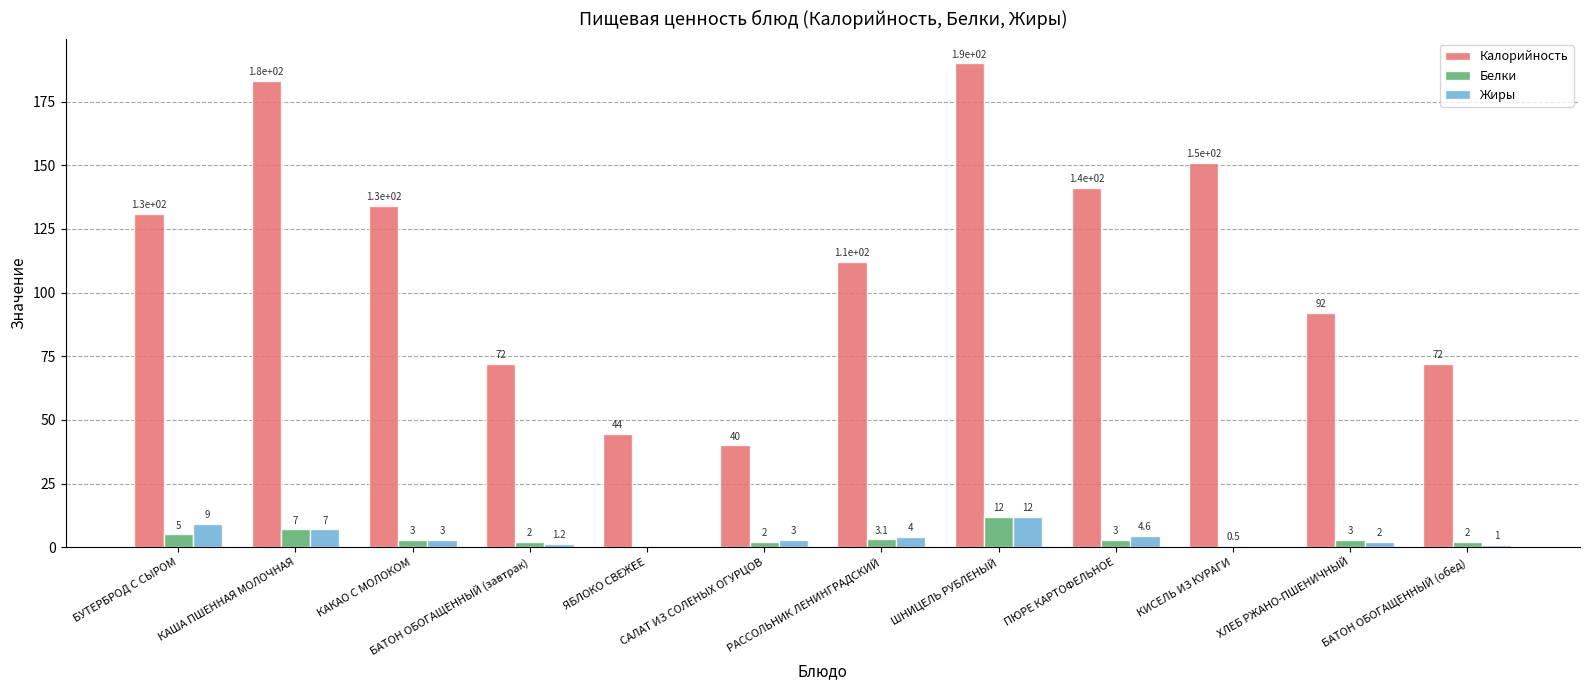

Reading left to right, what are all the values shown in this chart?

Калорийность: БУТЕРБРОД С СЫРОМ=131.0	КАША ПШЕННАЯ МОЛОЧНАЯ=183.0	КАКАО С МОЛОКОМ=134.0	БАТОН ОБОГАЩЕННЫЙ (завтрак)=71.9	ЯБЛОКО СВЕЖЕЕ=44.4	САЛАТ ИЗ СОЛЕНЫХ ОГУРЦОВ=40.0	РАССОЛЬНИК ЛЕНИНГРАДСКИЙ=112.0	ШНИЦЕЛЬ РУБЛЕНЫЙ=190.0	ПЮРЕ КАРТОФЕЛЬНОЕ=141.0	КИСЕЛЬ ИЗ КУРАГИ=151.0	ХЛЕБ РЖАНО-ПШЕНИЧНЫЙ=92.0	БАТОН ОБОГАЩЕННЫЙ (обед)=72.0
Белки: БУТЕРБРОД С СЫРОМ=5.0	КАША ПШЕННАЯ МОЛОЧНАЯ=7.0	КАКАО С МОЛОКОМ=3.0	БАТОН ОБОГАЩЕННЫЙ (завтрак)=2.0	ЯБЛОКО СВЕЖЕЕ=0.0	САЛАТ ИЗ СОЛЕНЫХ ОГУРЦОВ=2.0	РАССОЛЬНИК ЛЕНИНГРАДСКИЙ=3.1	ШНИЦЕЛЬ РУБЛЕНЫЙ=12.0	ПЮРЕ КАРТОФЕЛЬНОЕ=3.0	КИСЕЛЬ ИЗ КУРАГИ=0.5	ХЛЕБ РЖАНО-ПШЕНИЧНЫЙ=3.0	БАТОН ОБОГАЩЕННЫЙ (обед)=2.0
Жиры: БУТЕРБРОД С СЫРОМ=9.0	КАША ПШЕННАЯ МОЛОЧНАЯ=7.0	КАКАО С МОЛОКОМ=3.0	БАТОН ОБОГАЩЕННЫЙ (завтрак)=1.2	ЯБЛОКО СВЕЖЕЕ=0.0	САЛАТ ИЗ СОЛЕНЫХ ОГУРЦОВ=3.0	РАССОЛЬНИК ЛЕНИНГРАДСКИЙ=4.0	ШНИЦЕЛЬ РУБЛЕНЫЙ=12.0	ПЮРЕ КАРТОФЕЛЬНОЕ=4.6	КИСЕЛЬ ИЗ КУРАГИ=0.0	ХЛЕБ РЖАНО-ПШЕНИЧНЫЙ=2.0	БАТОН ОБОГАЩЕННЫЙ (обед)=1.0